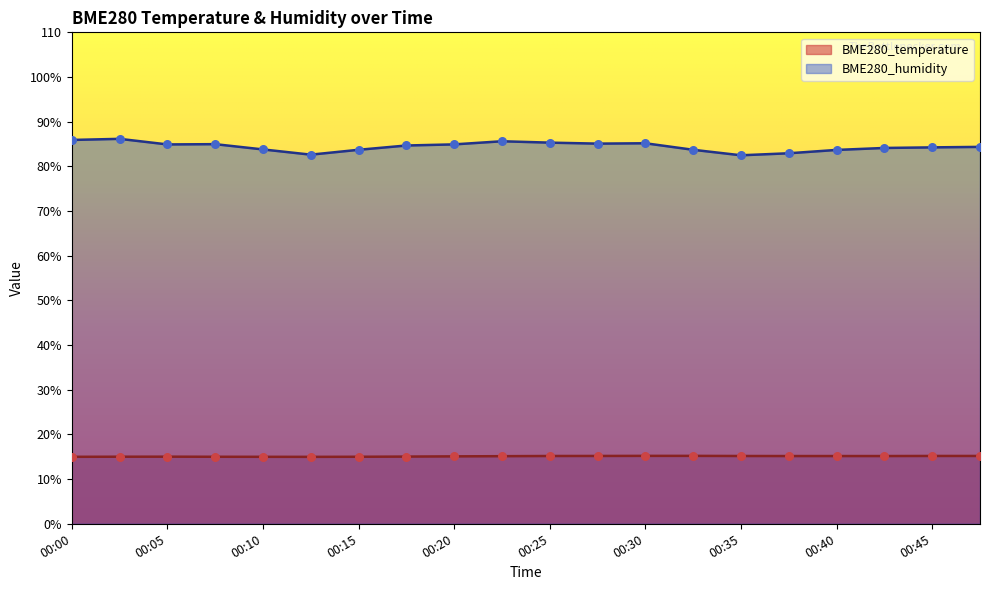

Which series contains the lowest Y value?

BME280_temperature